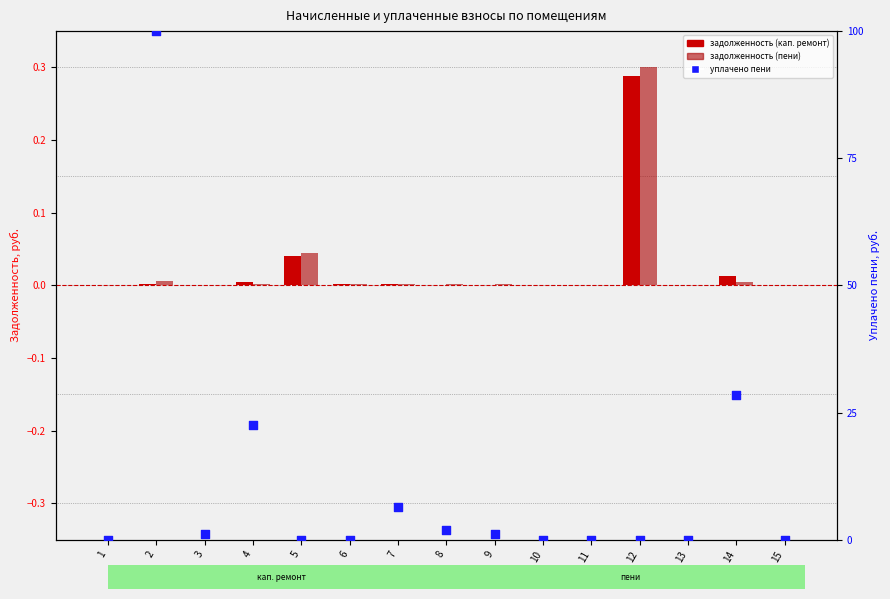

At how many categories does at least one series exceed 59?

1